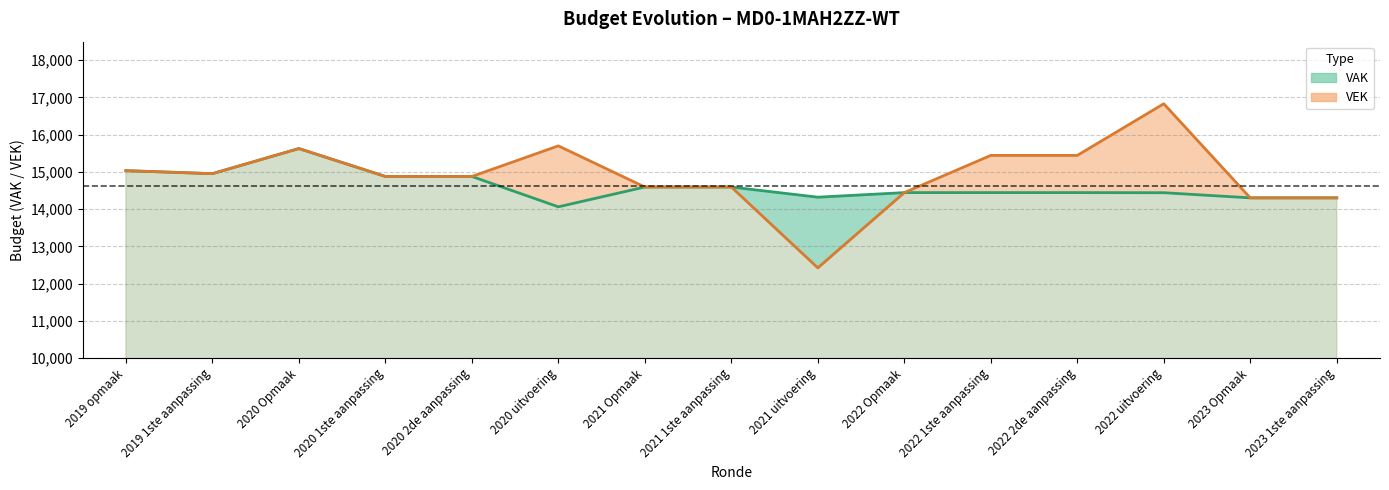

List the series in order of their peak value, lowest first.

VAK line, VEK line